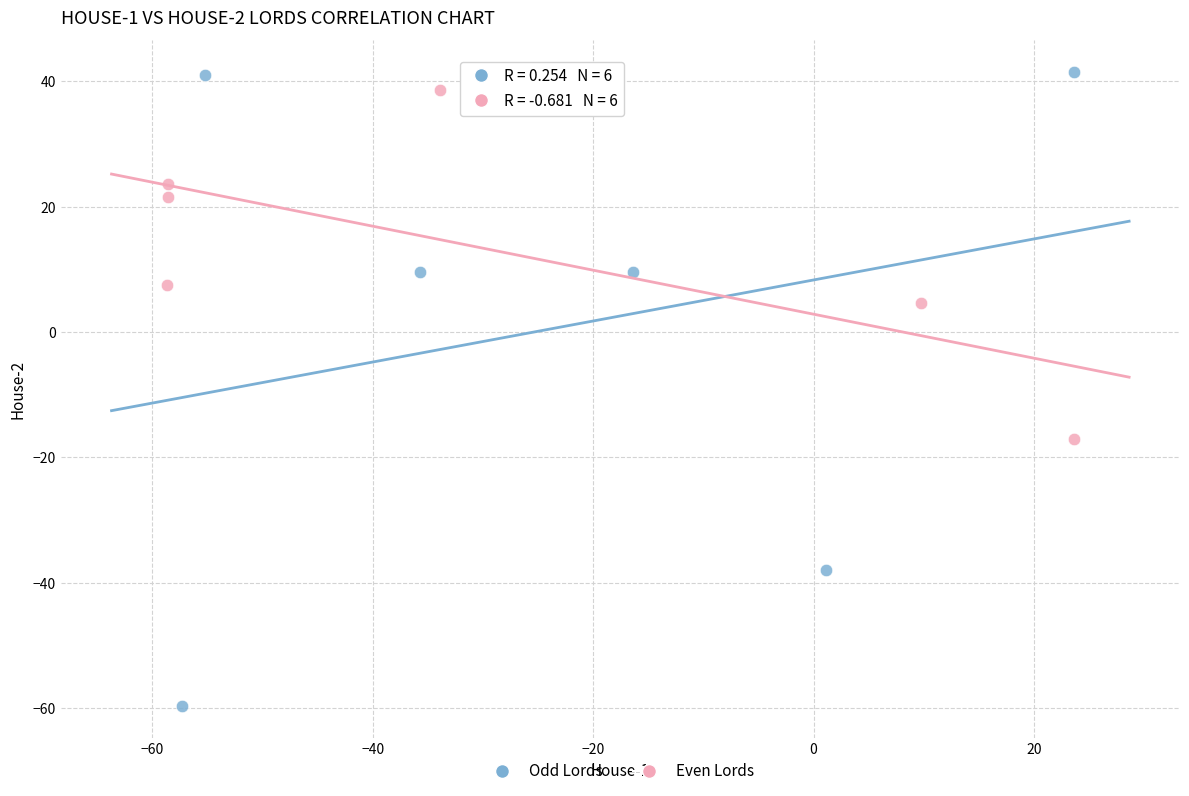

What are all the series names shown in the legend?

Odd Lords, Even Lords